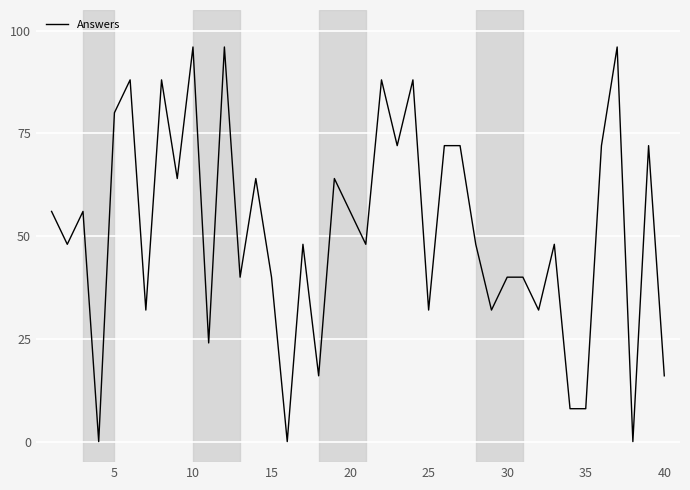

What is the greatest value displayed?

96